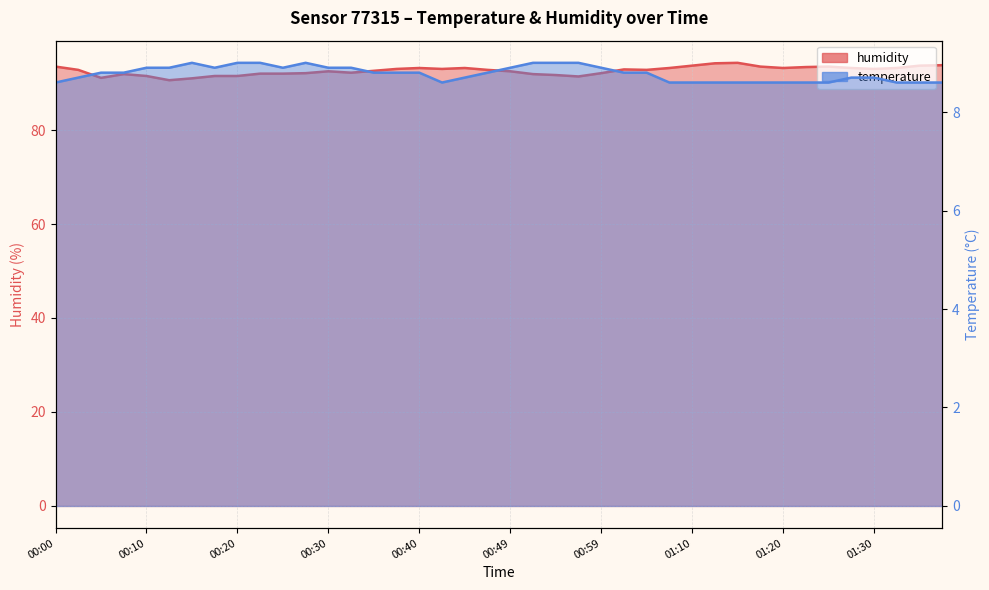

True or false: humidity and temperature cross at least once.

False